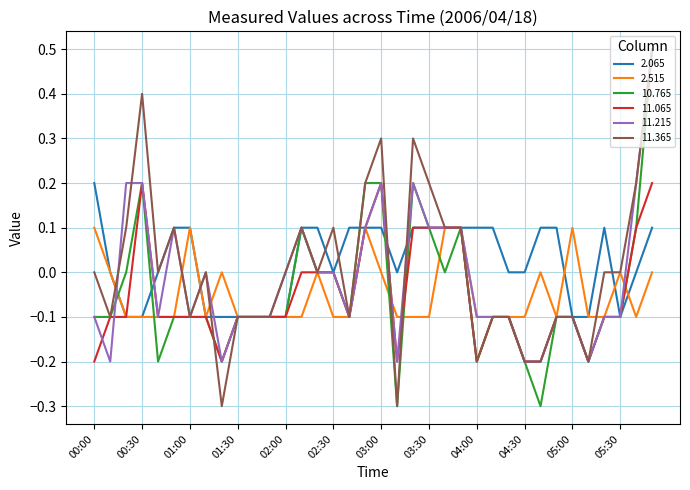

What is the highest value of the 11.215 series?

0.5